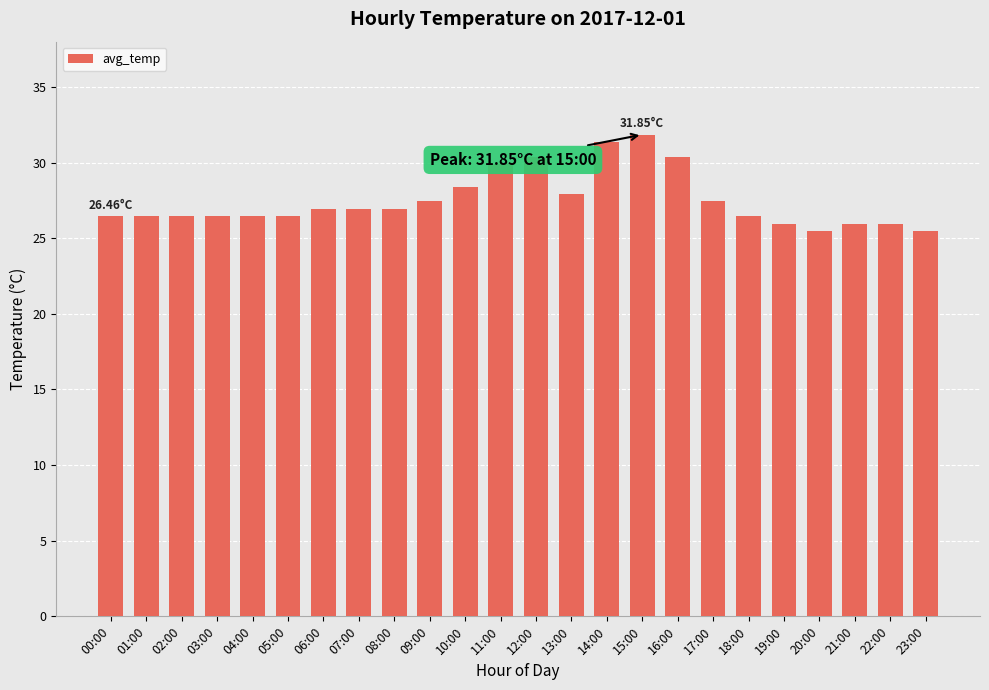

What is the change in value from 03:00 to 19:00?

-0.5